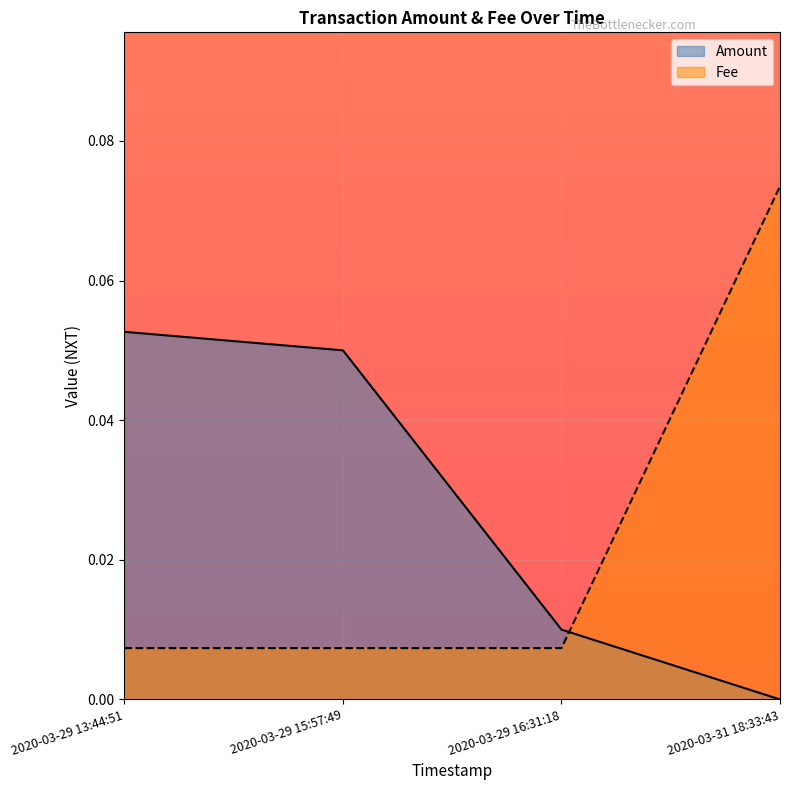

Reading left to right, what are all the values shown in this chart?

Amount: 0.1	0.1	0.0	0.0
Fee: 0.0	0.0	0.0	0.1